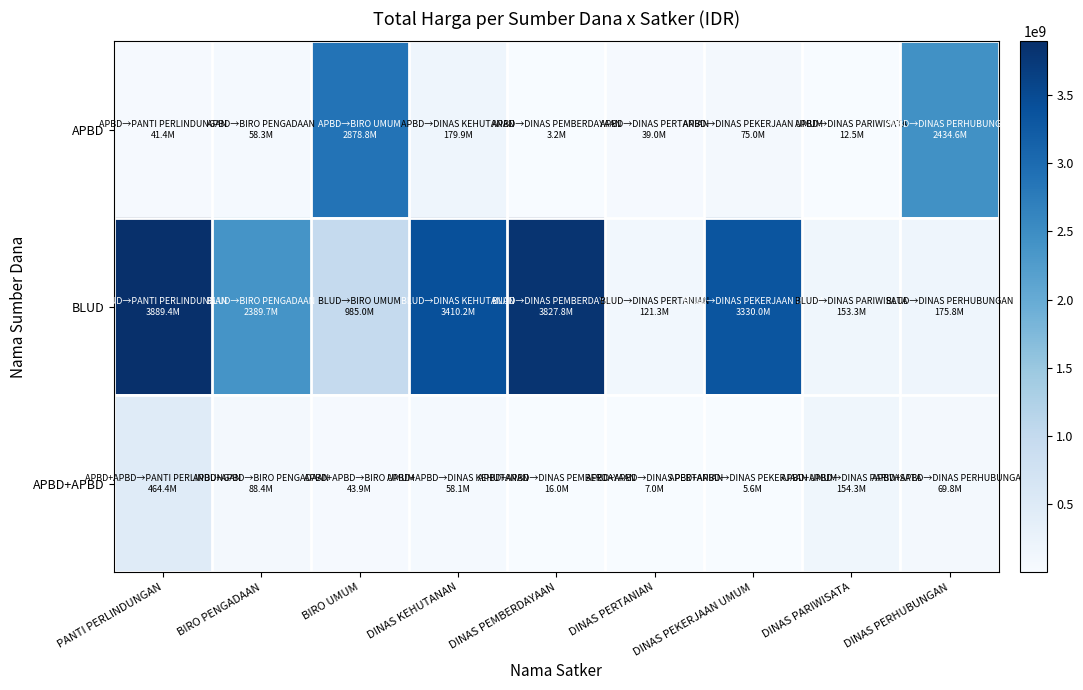

Reading right to left, what are all the values shown in this chart?

APBD: DINAS PERHUBUNGAN=2434600000	DINAS PARIWISATA=12500000	DINAS PEKERJAAN UMUM=75000000	DINAS PERTANIAN=39000000	DINAS PEMBERDAYAAN=3245000	DINAS KEHUTANAN=179922180	BIRO UMUM=2878800000	BIRO PENGADAAN=58272000	PANTI PERLINDUNGAN=41420000
BLUD: DINAS PERHUBUNGAN=175835687	DINAS PARIWISATA=153285422	DINAS PEKERJAAN UMUM=3330000000	DINAS PERTANIAN=121282530	DINAS PEMBERDAYAAN=3827760000	DINAS KEHUTANAN=3410174400	BIRO UMUM=984972000	BIRO PENGADAAN=2389735200	PANTI PERLINDUNGAN=3889401600
APBD+APBD: DINAS PERHUBUNGAN=69783103	DINAS PARIWISATA=154293117	DINAS PEKERJAAN UMUM=5594400	DINAS PERTANIAN=7026958	DINAS PEMBERDAYAAN=15984000	DINAS KEHUTANAN=58094700	BIRO UMUM=43935000	BIRO PENGADAAN=88435200	PANTI PERLINDUNGAN=464445888